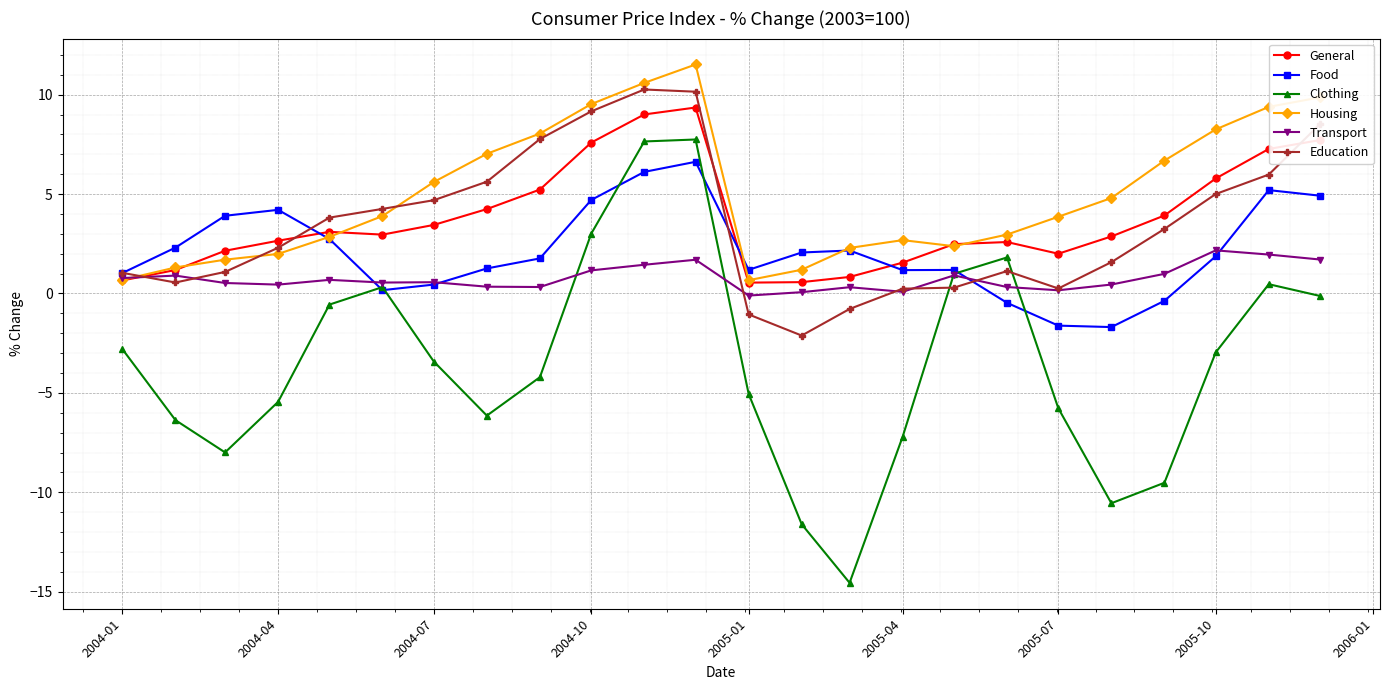

True or false: Clothing and General cross at least once.

False